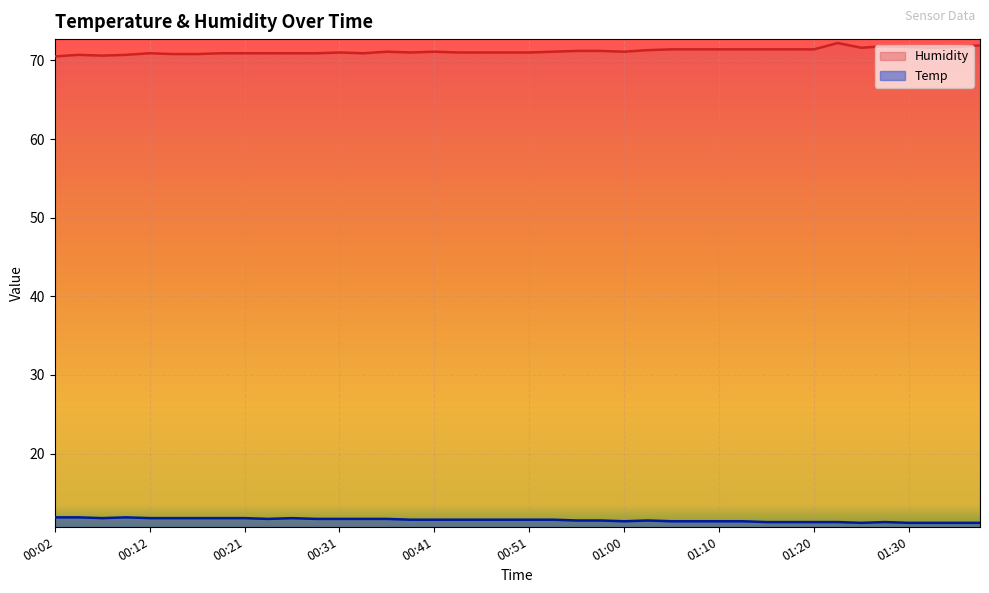

At which category does the chart reach its minimum across all series?

01:25